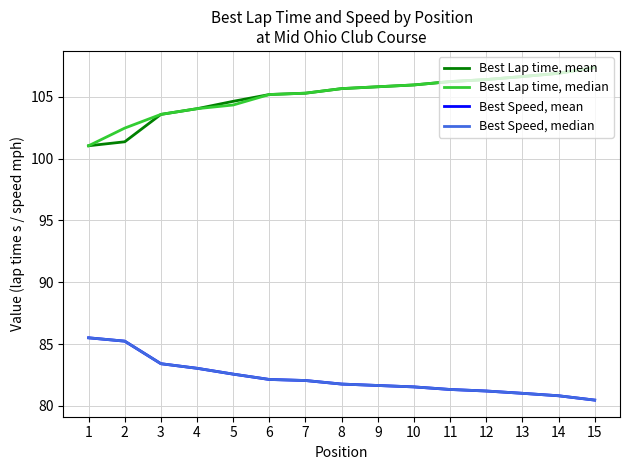

True or false: Best Speed, median and Best Speed, mean cross at least once.

False